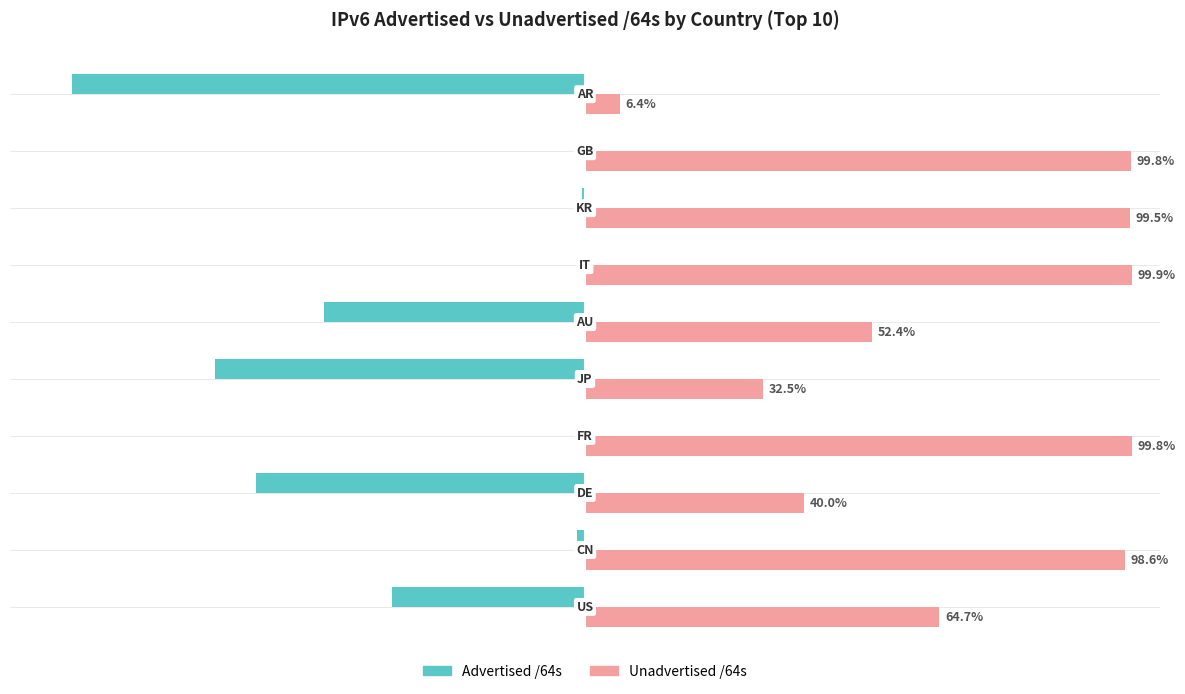

What are all the series names shown in the legend?

Advertised /64s, Unadvertised /64s